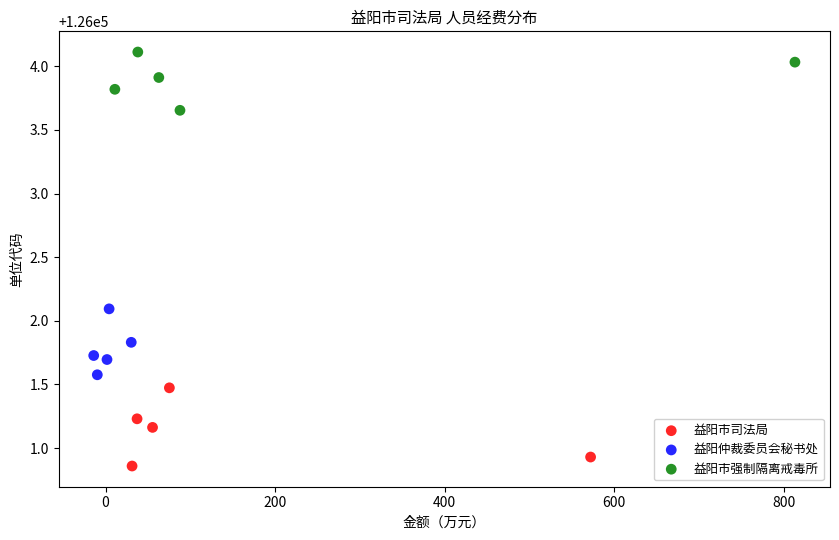

What are all the series names shown in the legend?

益阳市司法局, 益阳仲裁委员会秘书处, 益阳市强制隔离戒毒所